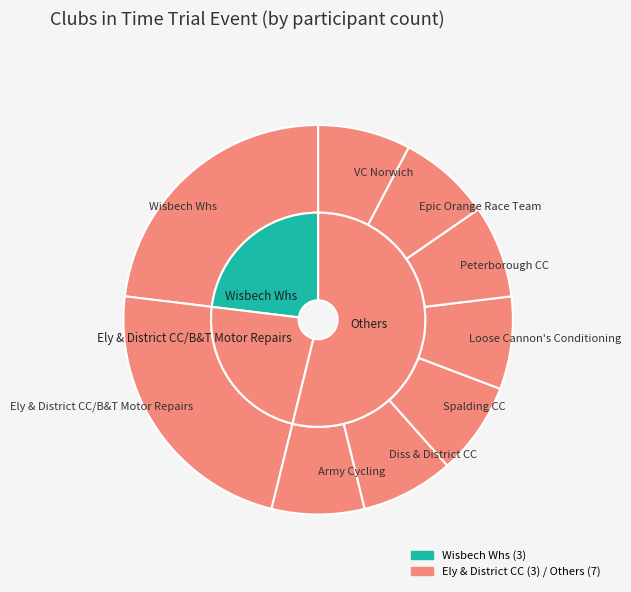

To the nearest percent, what is the combined percentage of Ely & District CC/B&T Motor Repairs and Peterborough CC?

31%